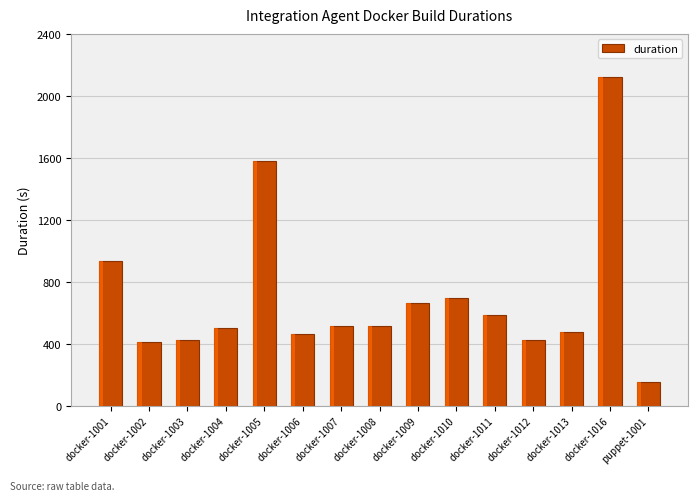

At which label is the value closest to 1139?

docker-1001